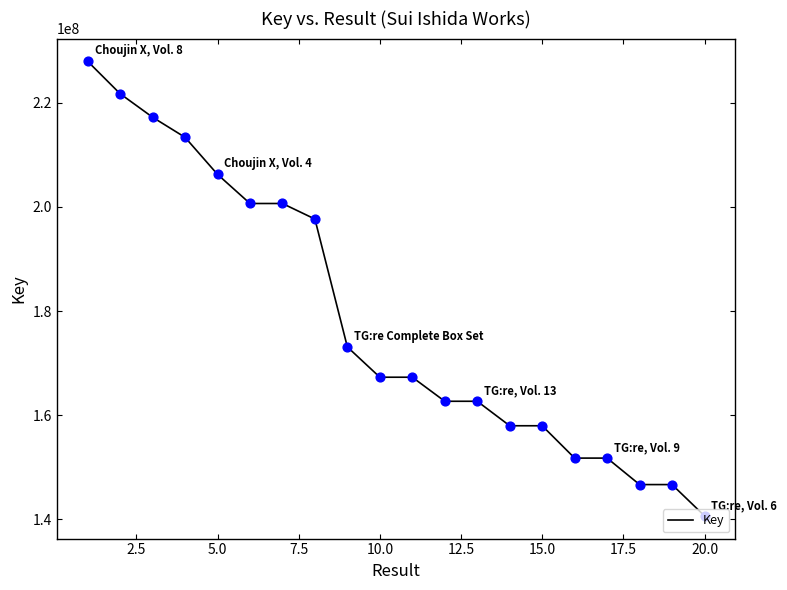

What is the minimum value shown in the chart?

140691910